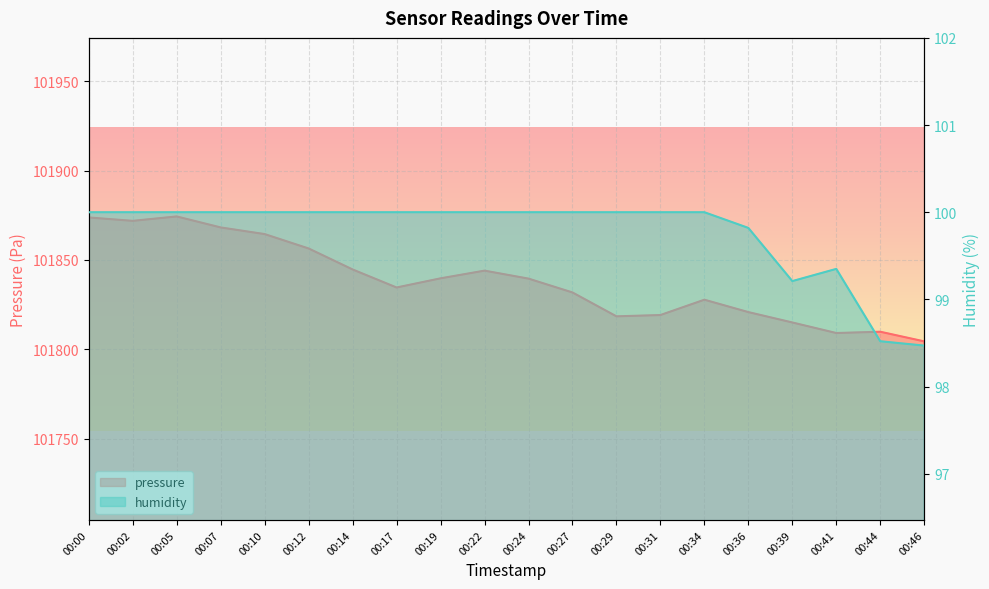

Reading left to right, what are all the values shown in this chart?

pressure: 101873.8	101871.9	101874.4	101868.2	101864.5	101856.4	101844.7	101834.6	101839.7	101844.0	101839.6	101831.8	101818.4	101819.2	101827.8	101820.8	101815.0	101809.1	101809.8	101804.4
humidity: 100.0	100.0	100.0	100.0	100.0	100.0	100.0	100.0	100.0	100.0	100.0	100.0	100.0	100.0	100.0	99.8	99.2	99.3	98.5	98.5